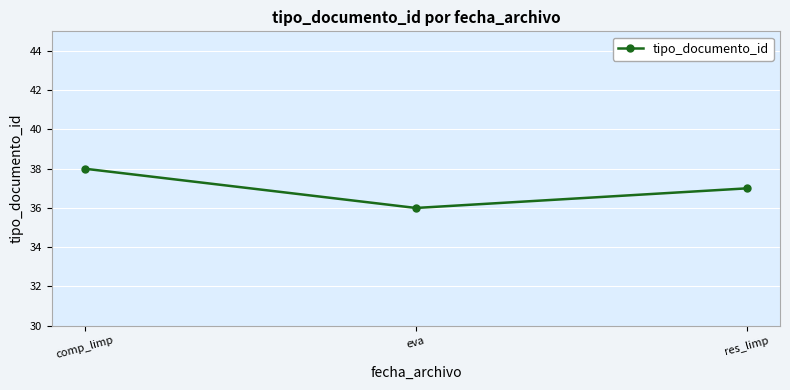

Reading left to right, list all the values displayed in this chart.

comp_limp=38	eva=36	res_limp=37